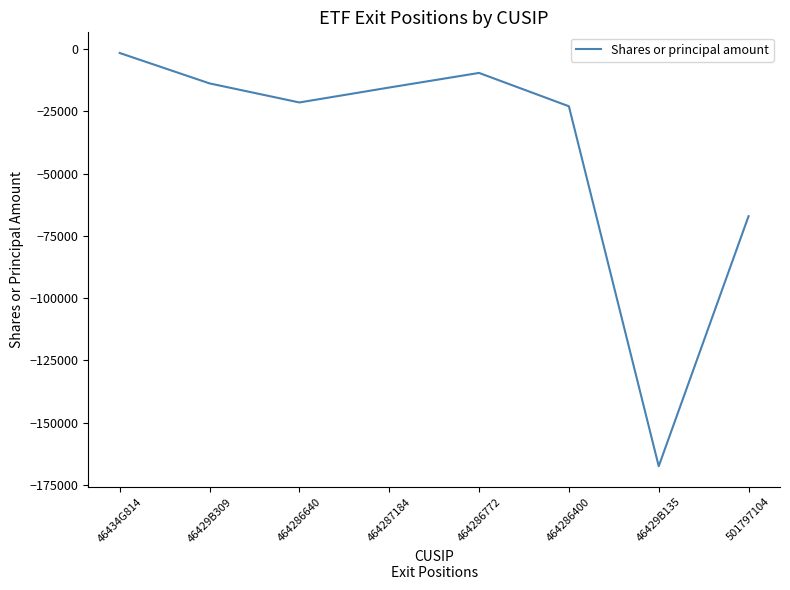

What is the difference between the values at 464287184 and 46434G814?

13866